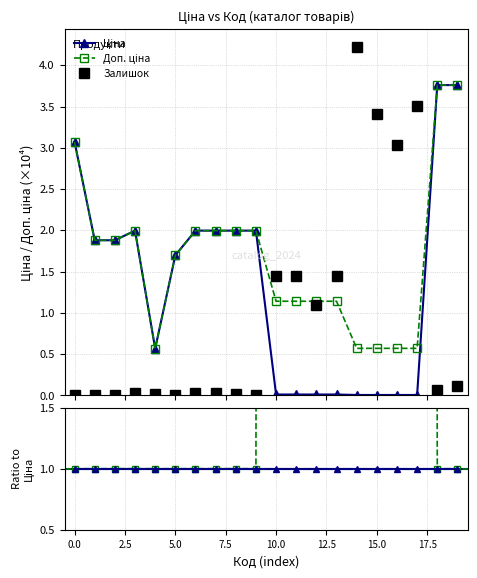

List the labels in order of Ціна value, smallest first.

239752197, 239752196, 239732195, 239732179, 239792197, 239792196, 239772195, 239772179, 10832185, 287292222, 287692233, 287692231, 287302223, 287302226, 287302225, 287302224, 287301833, 287712232, 285652233, 285652231